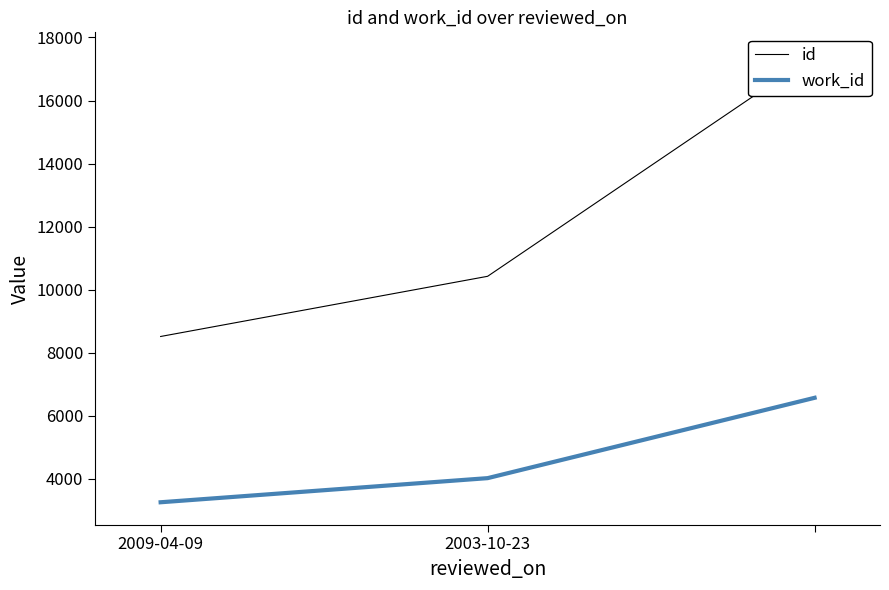

How many data points in id are less than 10426?

1